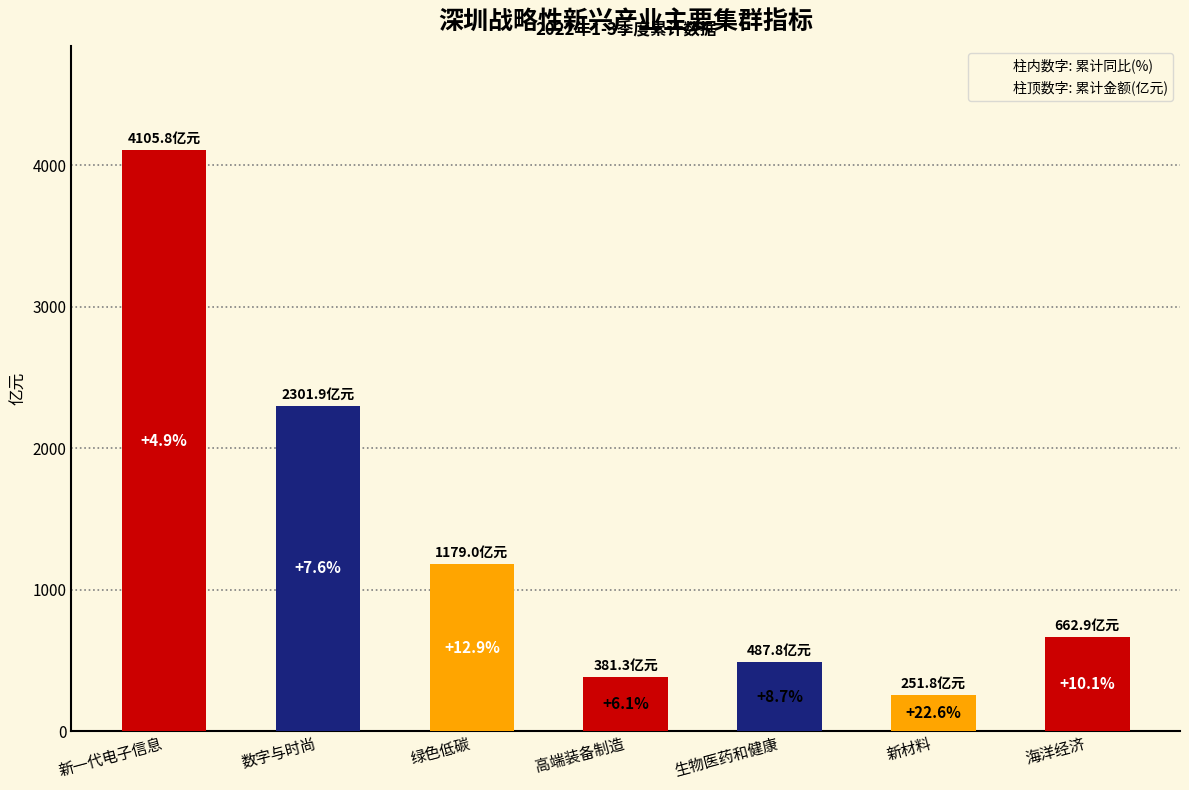

What is the change in value from 数字与时尚 to 新材料?

-2050.1